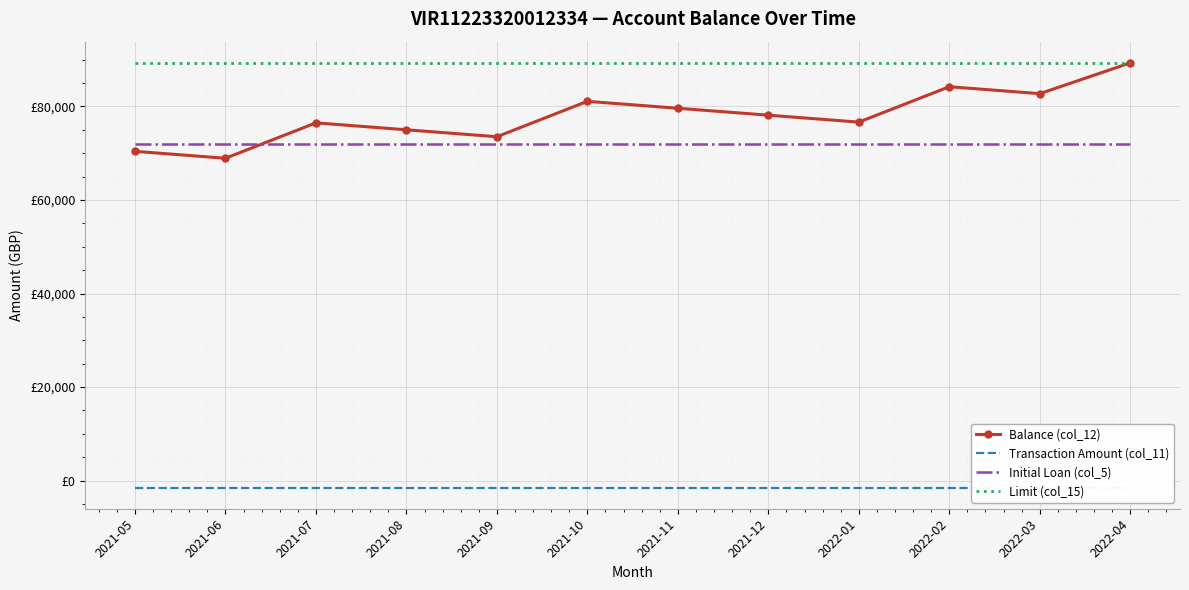

What is the greatest value displayed?

89310.6